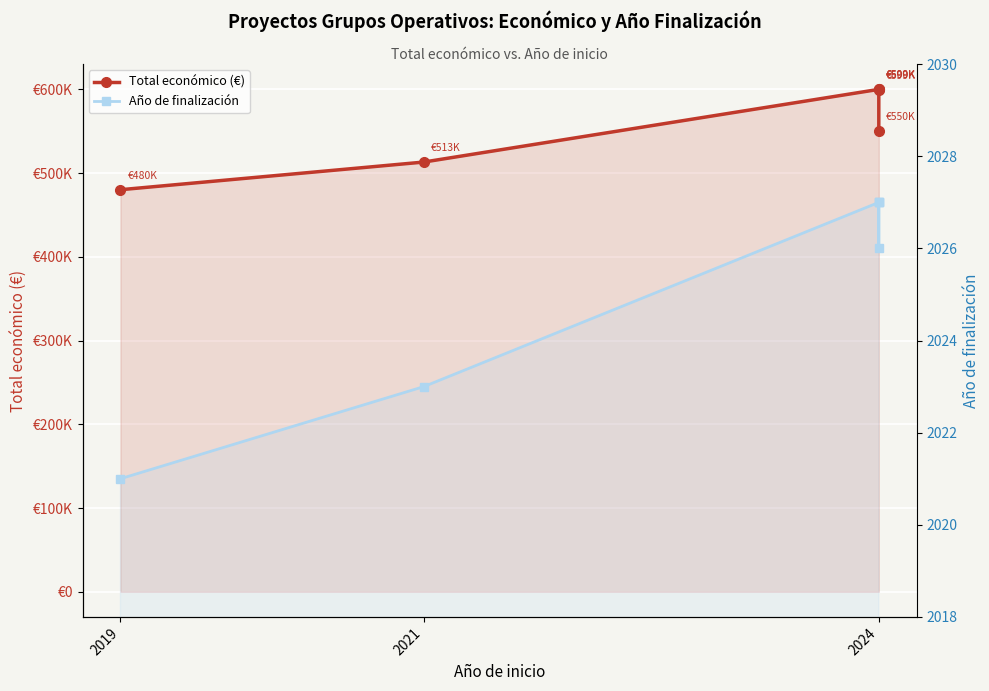

What is the difference between the maximum and second lowest values in the Año de finalización series?

4